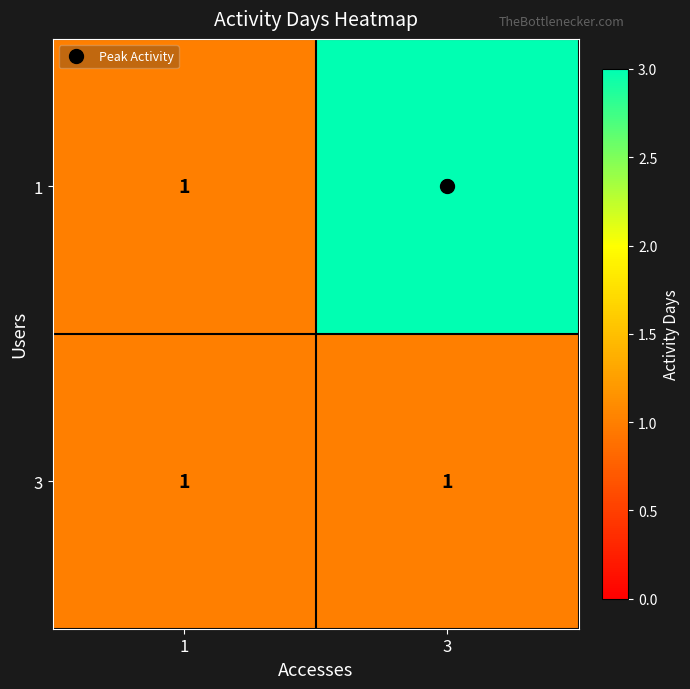

At how many categories does at least one series exceed 2?

1